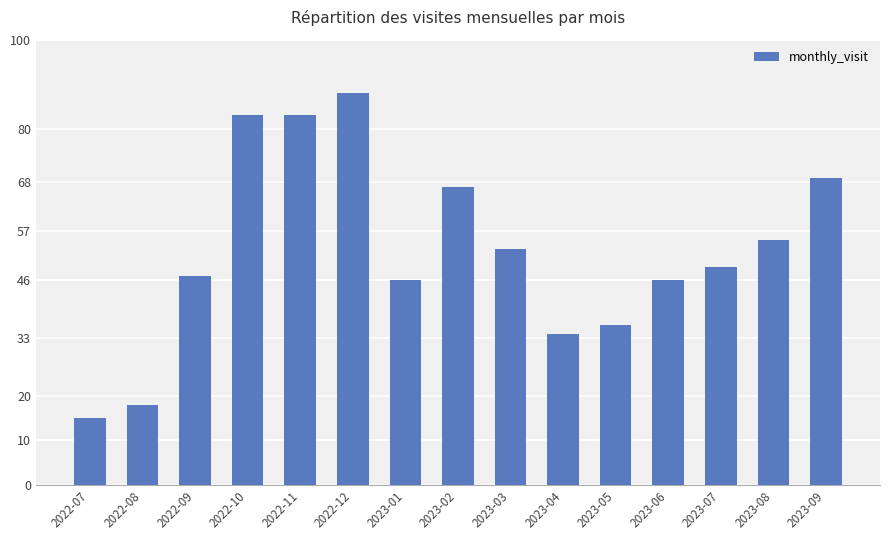

How many bars are there in total?

15